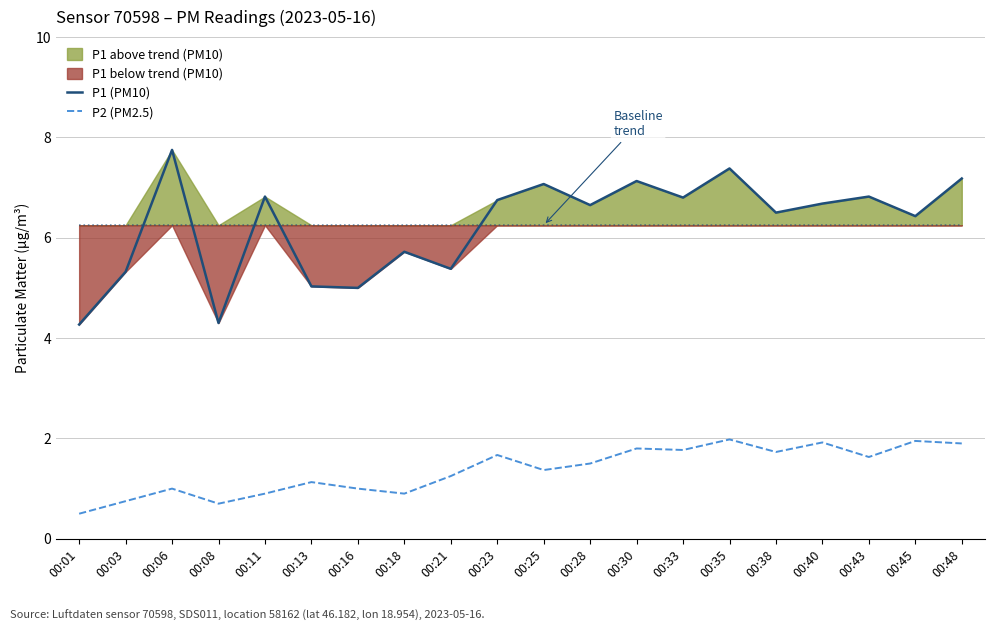

What is the total value across all series at 00:43?

8.4